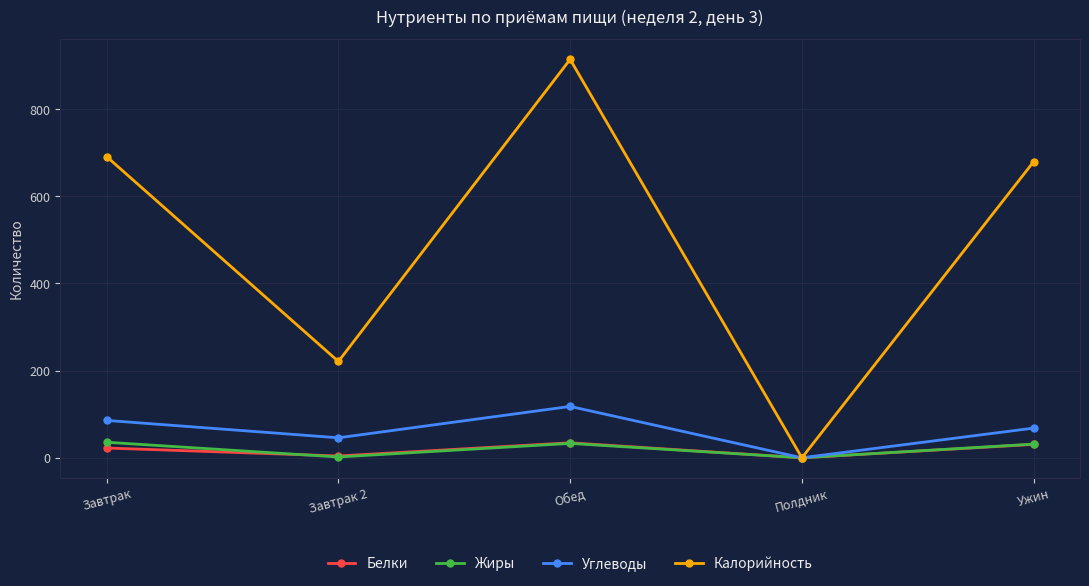

What is the difference between the maximum and second lowest values in the Жиры series?

33.8